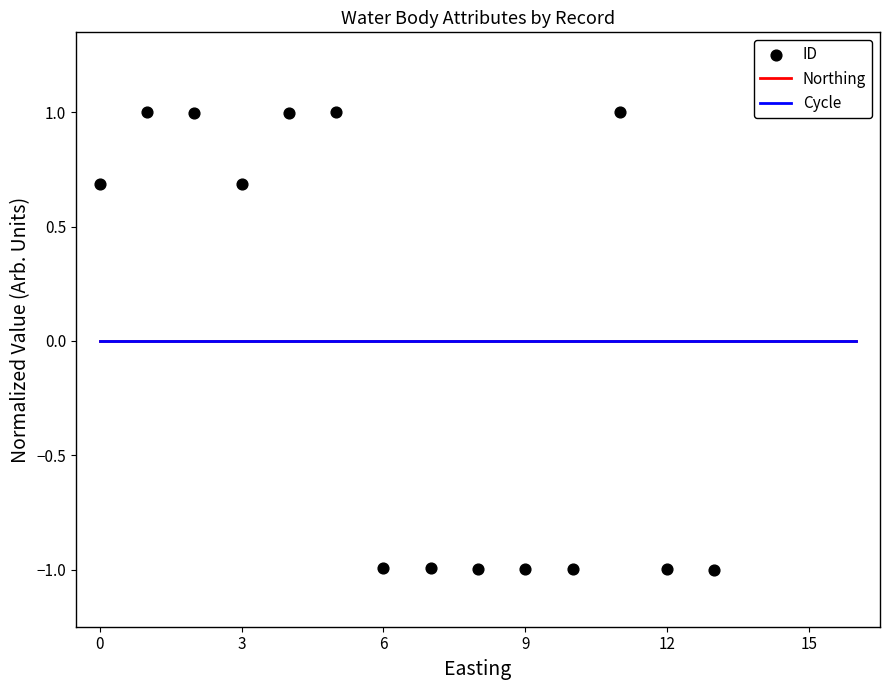

Which series contains the lowest Y value?

ID